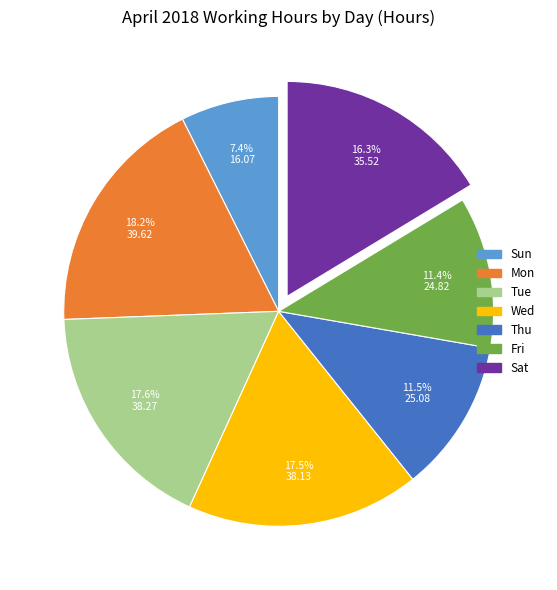

What percentage is the Sat slice, to the nearest percent?

16%